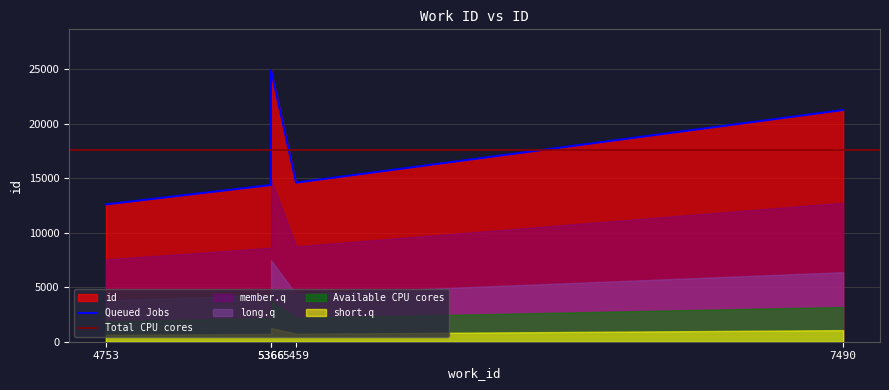

Approximately how many times larger is the value at 4753 compared to 5366?

0.9